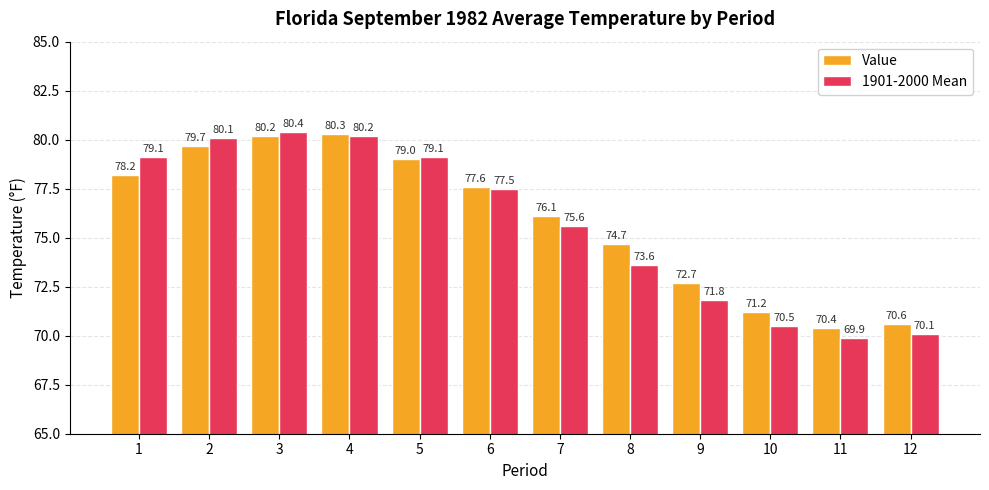

True or false: Value has a value of 134.8 at 2.

False